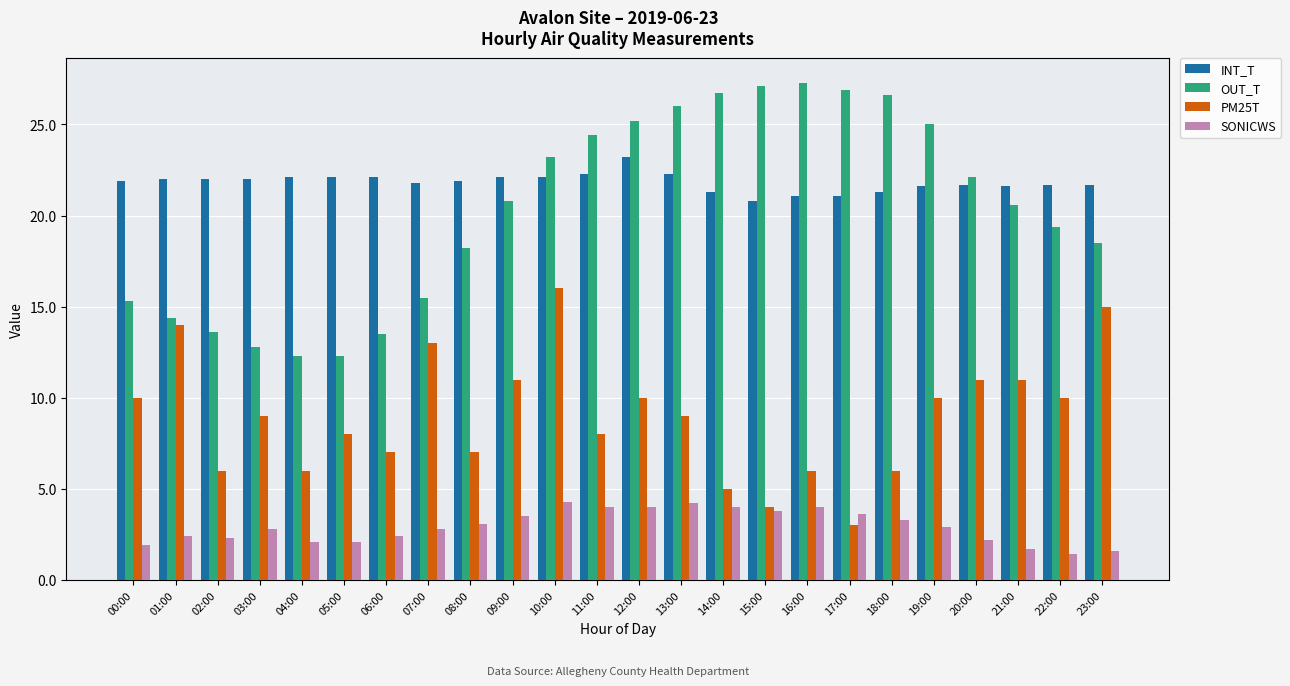

What is the total value across all series at 04:00?

42.5